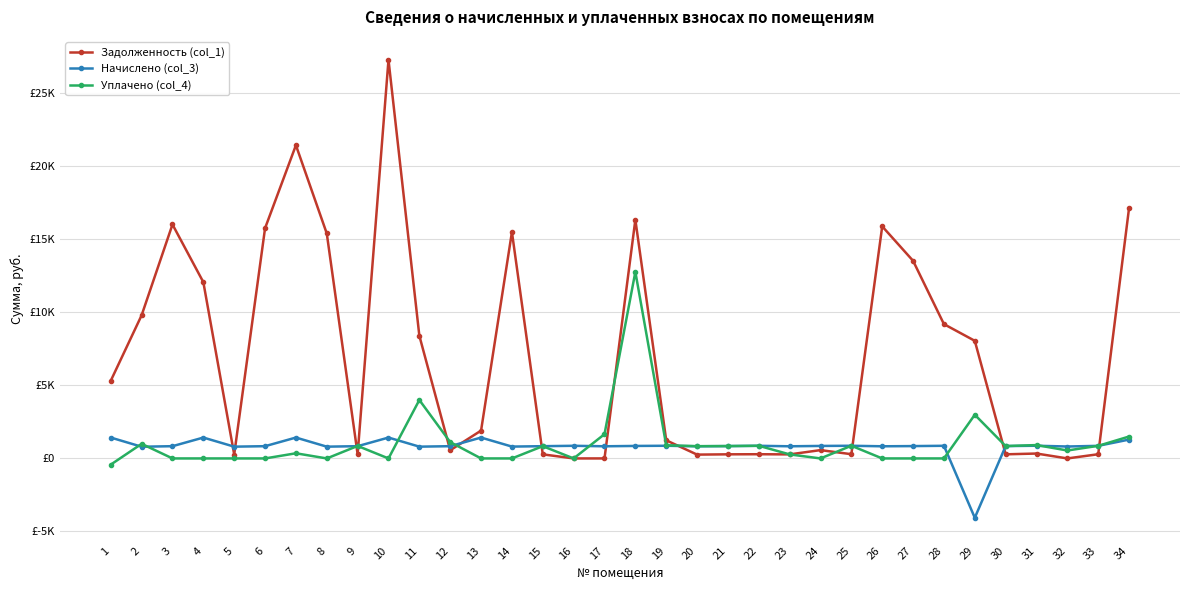

Between 1 and 17, which series saw the biggest shift?

Задолженность (col_1)